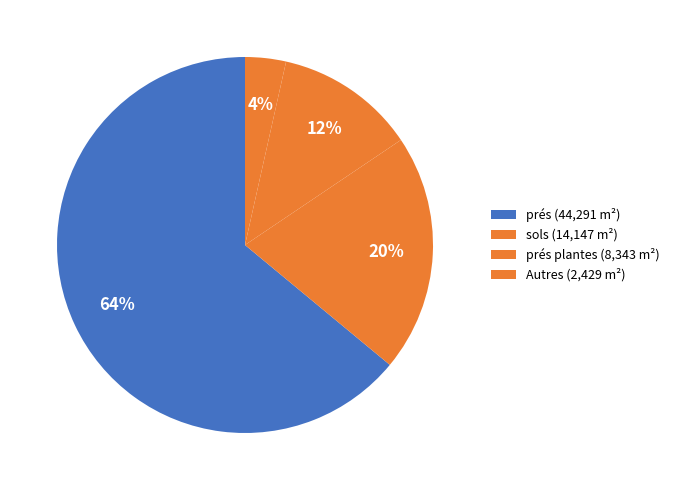

Count the number of slices in the pie.

4